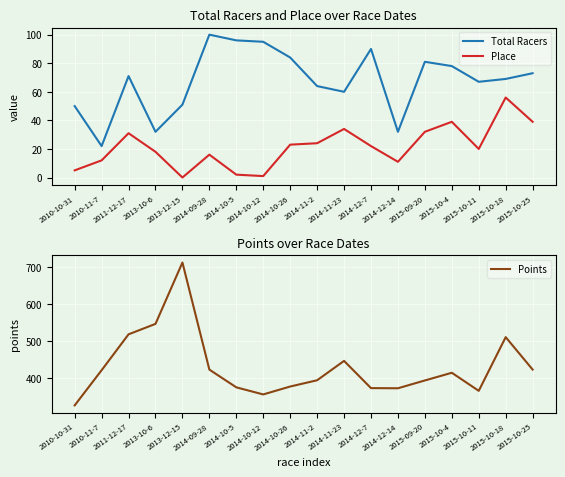

True or false: Place and Points cross at least once.

False